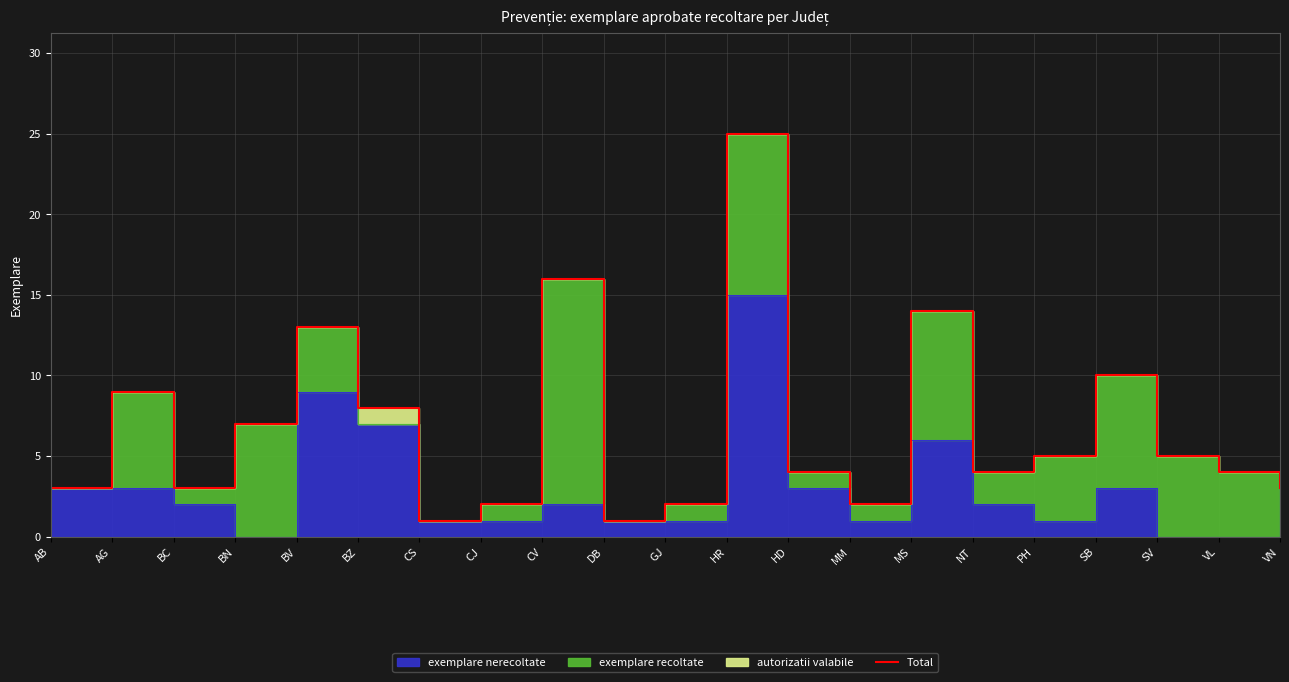

What is the average value?

7